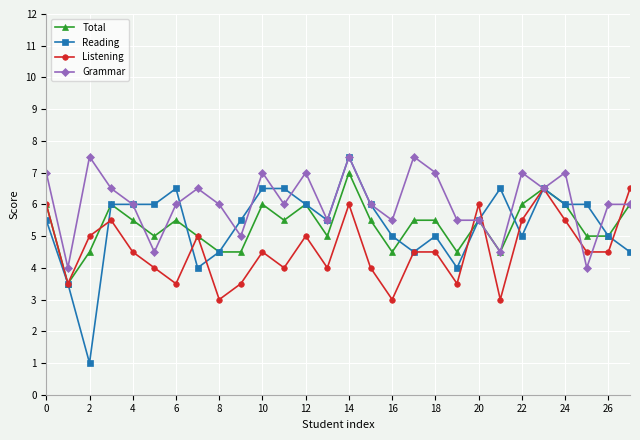

How many series are shown in this chart?

4